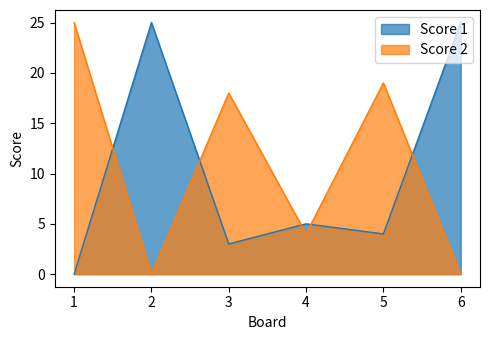

Between 1 and 4, which series saw the biggest shift?

Score 2